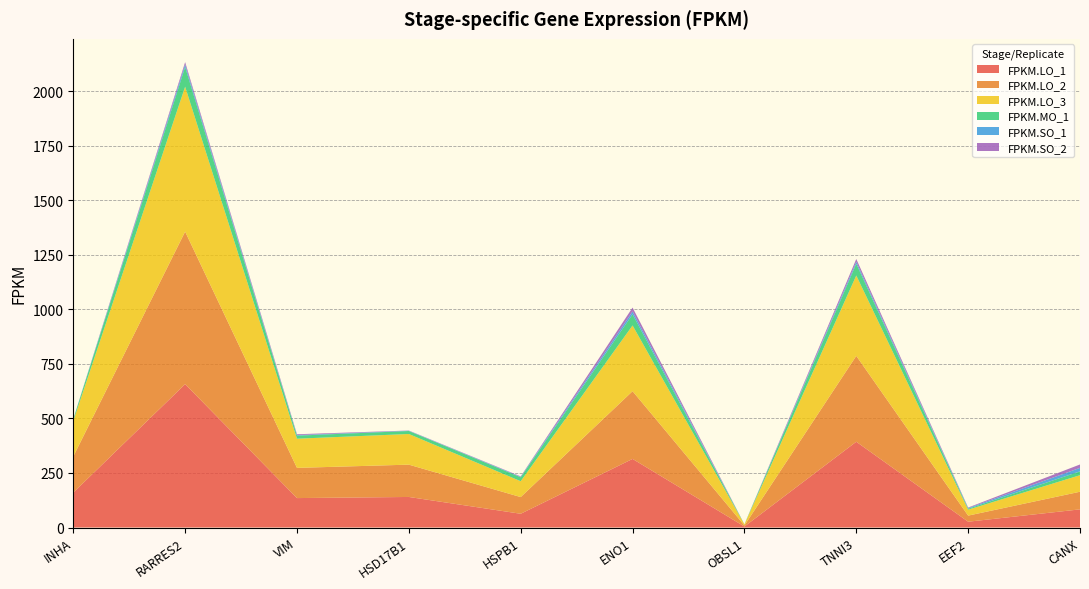

Reading left to right, extract all data points from this chart.

FPKM.LO_1: 159.9	657.0	134.8	140.0	63.0	314.3	4.5	393.0	26.5	83.2
FPKM.LO_2: 165.4	698.9	138.4	148.1	76.5	310.4	5.0	393.4	28.0	80.7
FPKM.LO_3: 162.9	664.0	133.7	140.4	72.6	301.2	4.8	368.3	27.2	75.8
FPKM.MO_1: 8.0	90.3	14.0	13.7	18.2	51.2	0.4	53.8	4.4	17.6
FPKM.SO_1: 0.6	11.9	2.7	1.2	2.2	12.9	0.1	9.1	3.0	15.9
FPKM.SO_2: 0.1	10.4	3.7	1.0	1.9	17.8	0.0	12.9	2.4	15.6